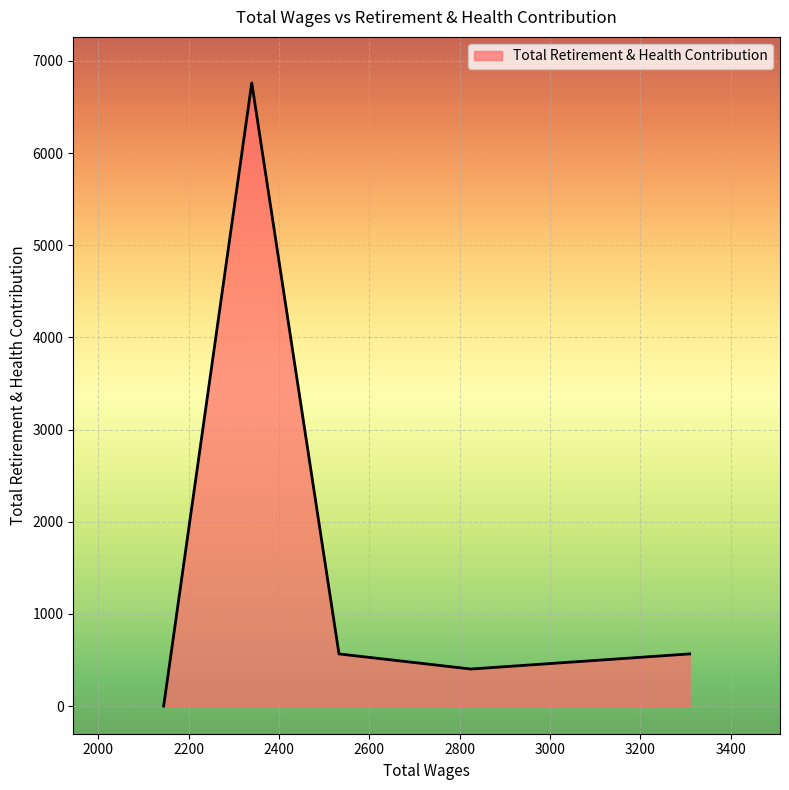

What is the difference between the second highest and minimum values?

566